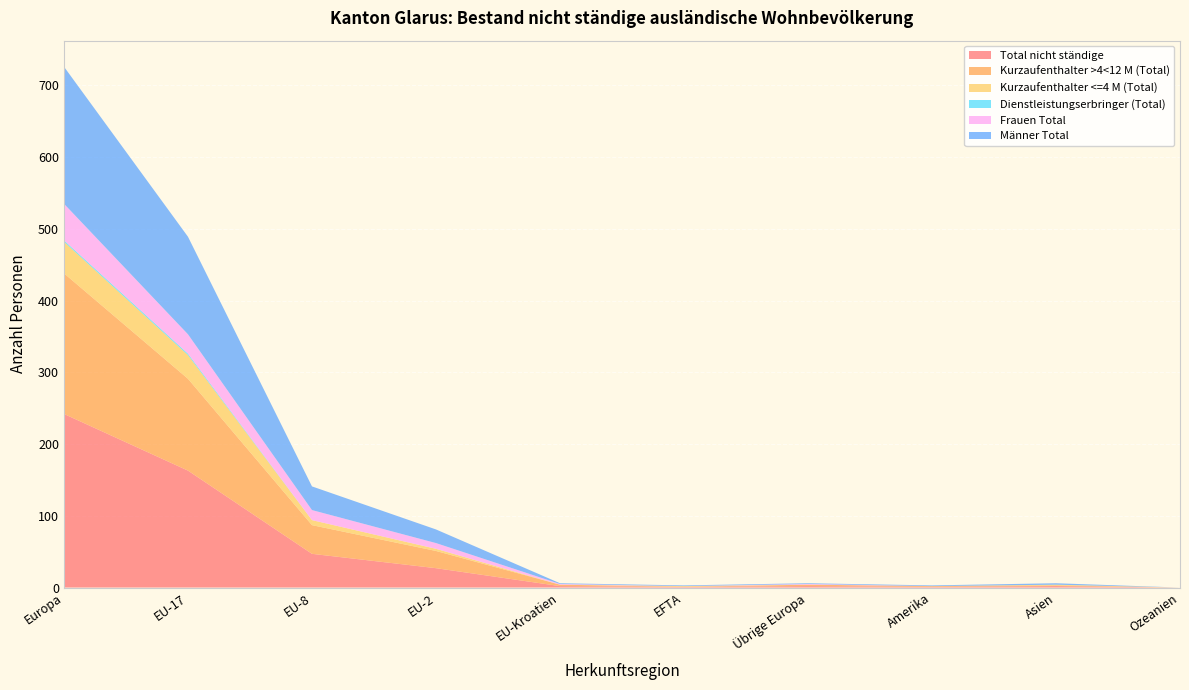

Reading right to left, extract all data points from this chart.

Total nicht ständige: Ozeanien=0	Asien=2	Amerika=1	Übrige Europa=2	EFTA=1	EU-Kroatien=2	EU-2=27	EU-8=47	EU-17=163	Europa=242
Kurzaufenthalter >4<12 M (Total): Ozeanien=0	Asien=1	Amerika=1	Übrige Europa=2	EFTA=0	EU-Kroatien=2	EU-2=24	EU-8=40	EU-17=128	Europa=196
Kurzaufenthalter <=4 M (Total): Ozeanien=0	Asien=1	Amerika=0	Übrige Europa=0	EFTA=1	EU-Kroatien=0	EU-2=3	EU-8=7	EU-17=33	Europa=44
Dienstleistungserbringer (Total): Ozeanien=0	Asien=0	Amerika=0	Übrige Europa=0	EFTA=0	EU-Kroatien=0	EU-2=0	EU-8=0	EU-17=2	Europa=2
Frauen Total: Ozeanien=0	Asien=0	Amerika=0	Übrige Europa=1	EFTA=0	EU-Kroatien=1	EU-2=8	EU-8=14	EU-17=27	Europa=51
Männer Total: Ozeanien=0	Asien=2	Amerika=1	Übrige Europa=1	EFTA=1	EU-Kroatien=1	EU-2=19	EU-8=33	EU-17=136	Europa=191